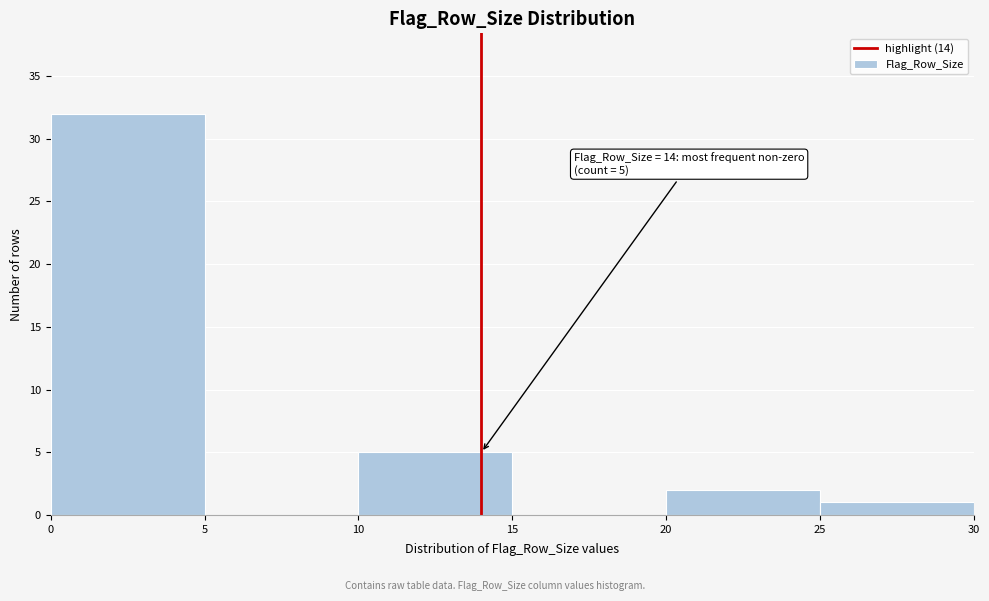

Over which range of the x-axis is the bar tallest?

0 to 5